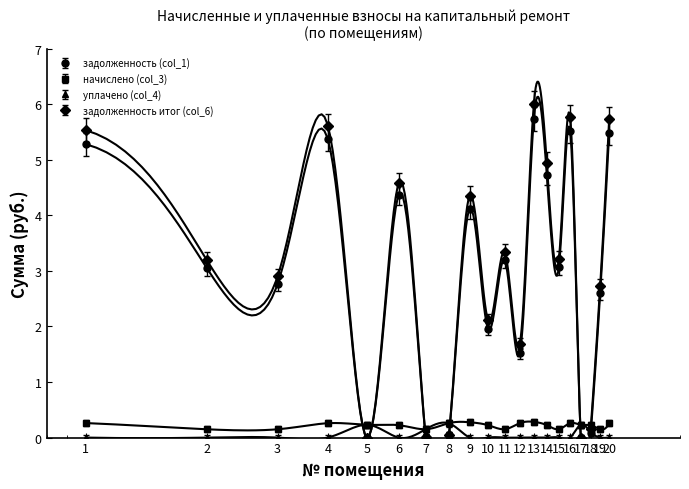

At which label does задолженность итог (col_6) reach its peak?

13